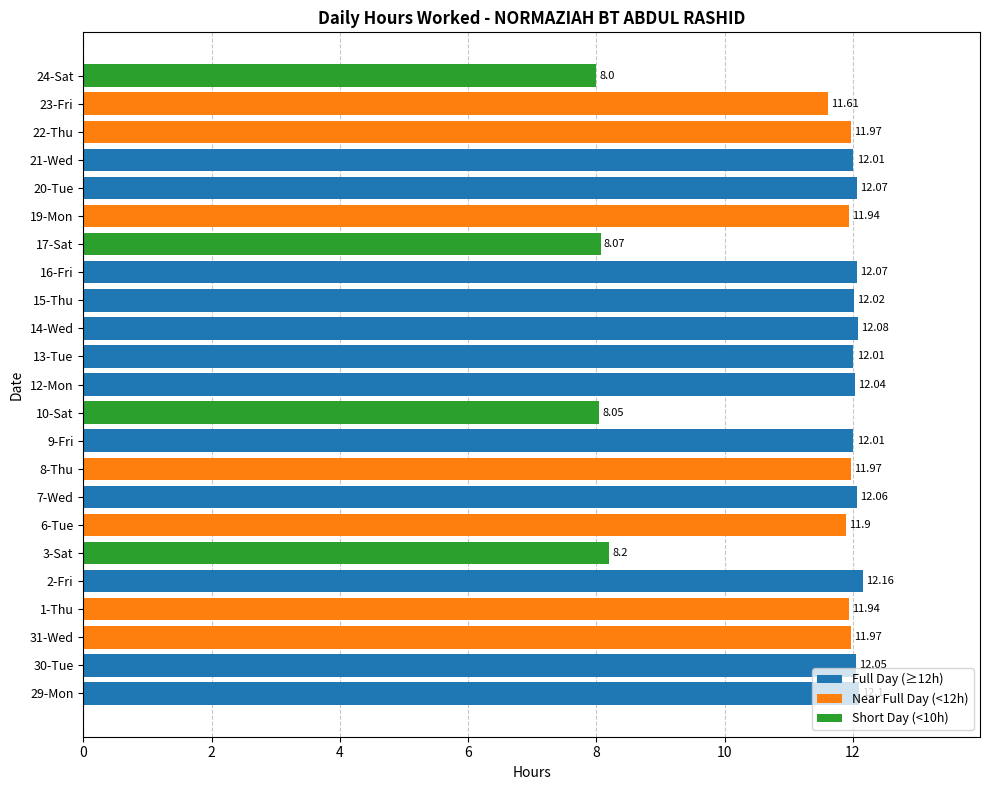

At which category does the chart reach its peak across all series?

2-Fri